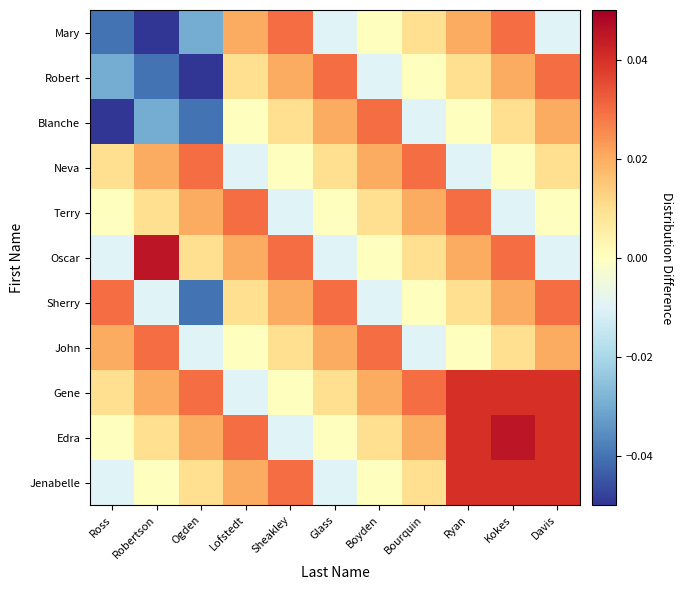

What is the total value across all series at Boyden?

0.1